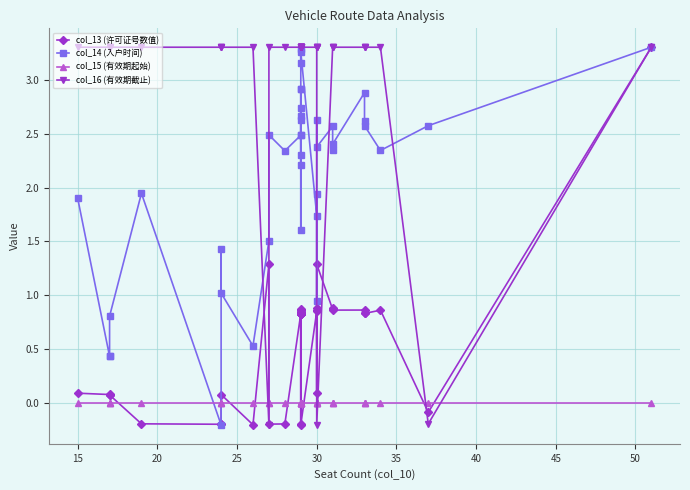

What is the label of the 35th point from the right?

30